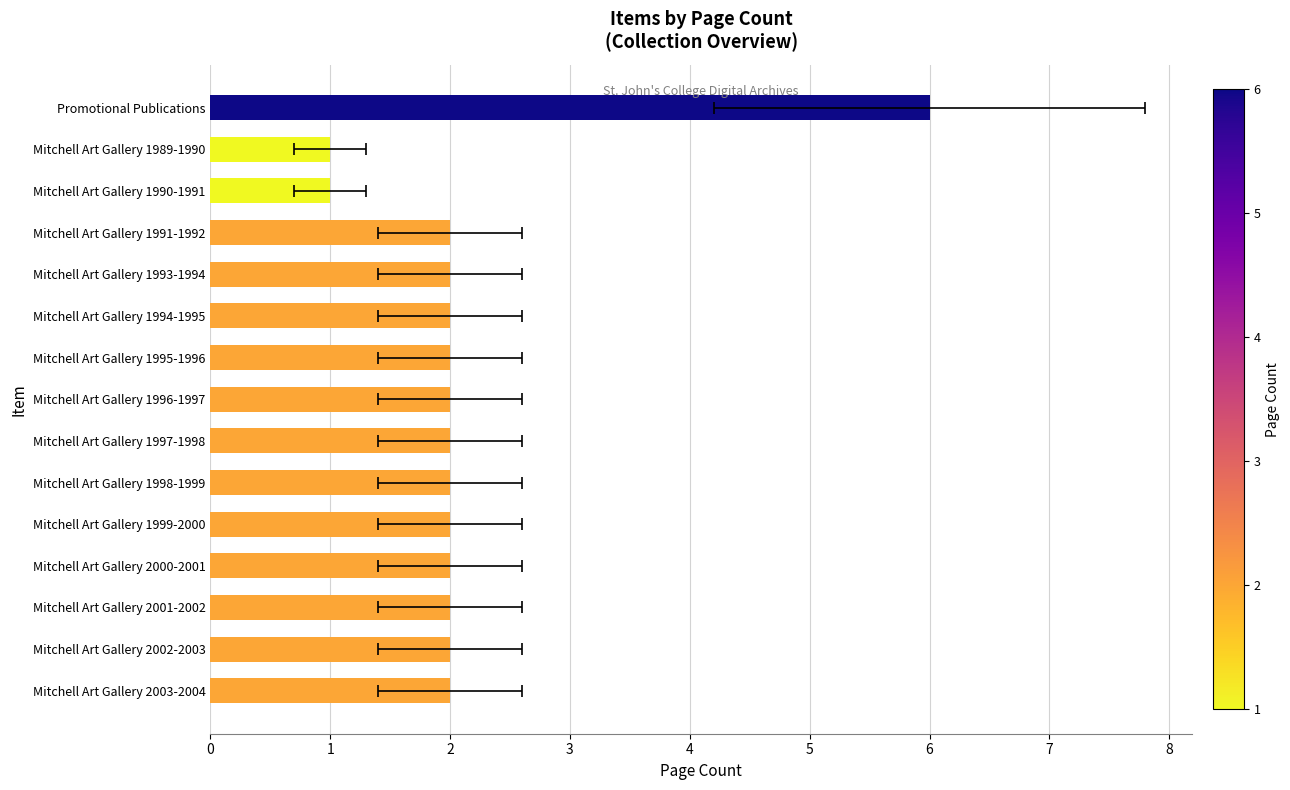

What is the value of the 13th bar from the left?

2